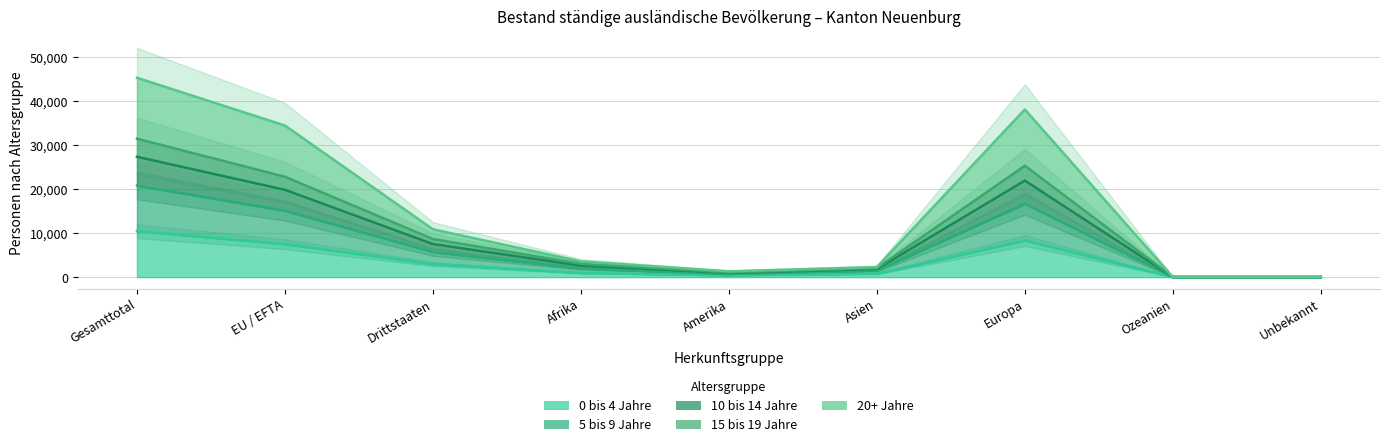

List the labels in order of 15 bis 19 Jahre value, largest first.

Gesamttotal, Europa, EU / EFTA, Drittstaaten, Afrika, Asien, Amerika, Ozeanien, Unbekannt